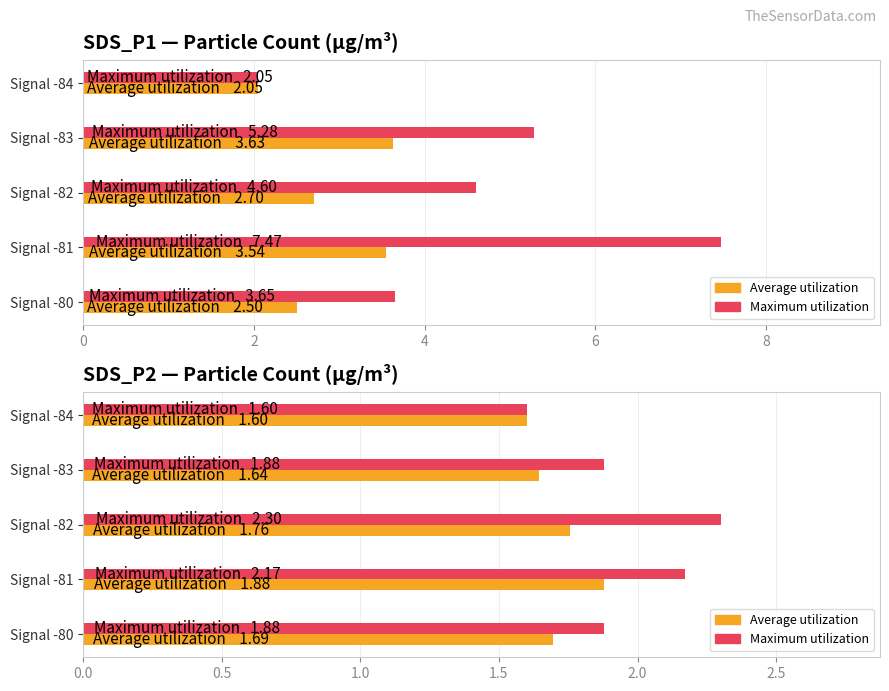

How many series are shown in this chart?

2